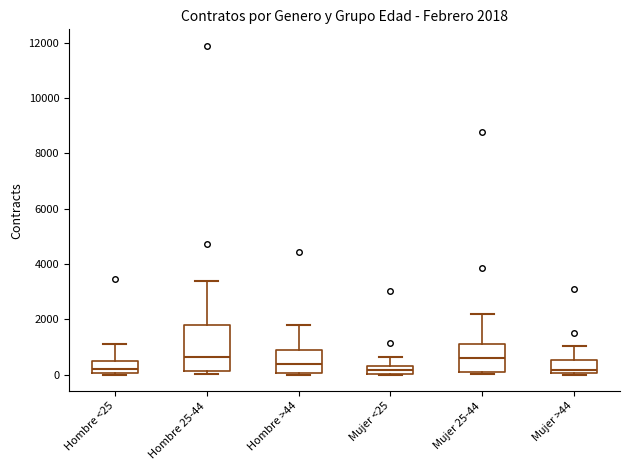

Which box is the tallest, from its lower edge to its upper edge?

Hombre 25-44